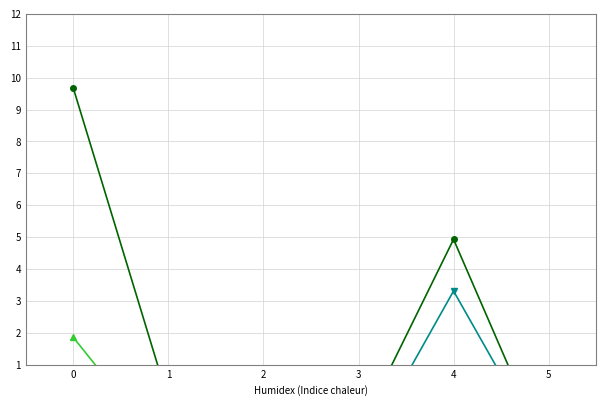

How many positive values does the Vloeibaar gas series have?

5